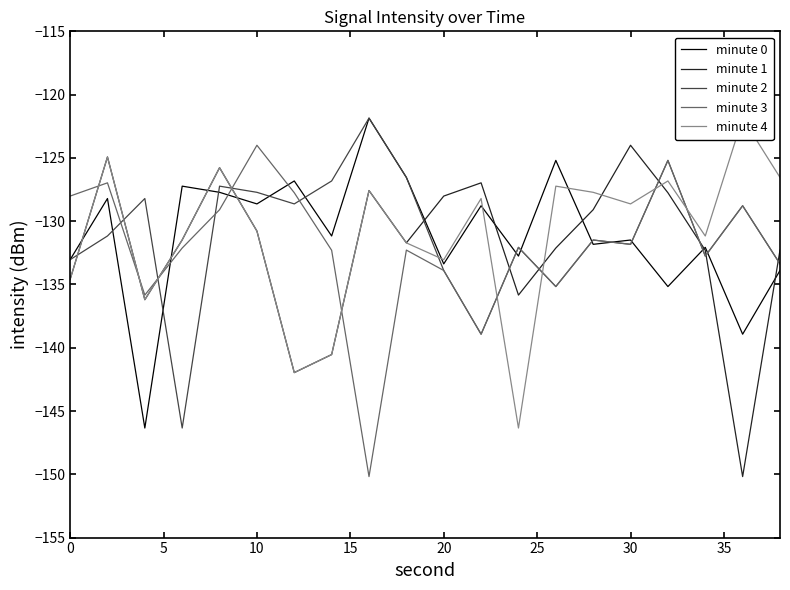

True or false: minute 2 has more than 2 points higher than both neighbors.

True